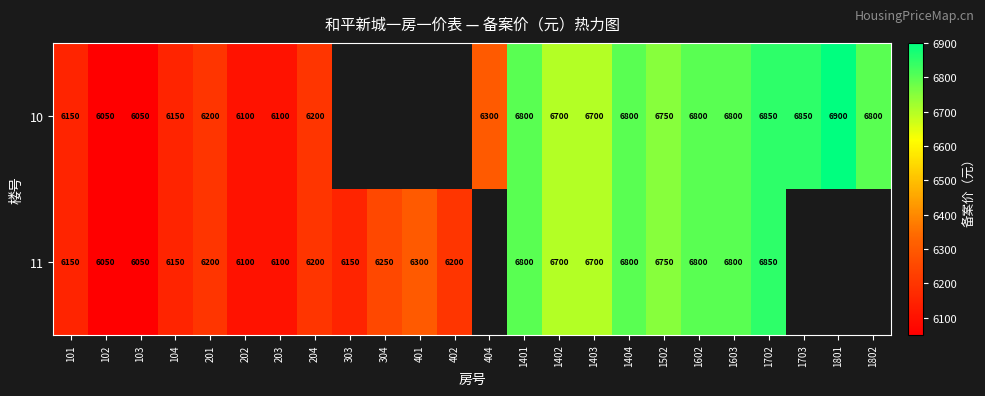

What is the sum of the 11 values at 202 and 1602?

12900